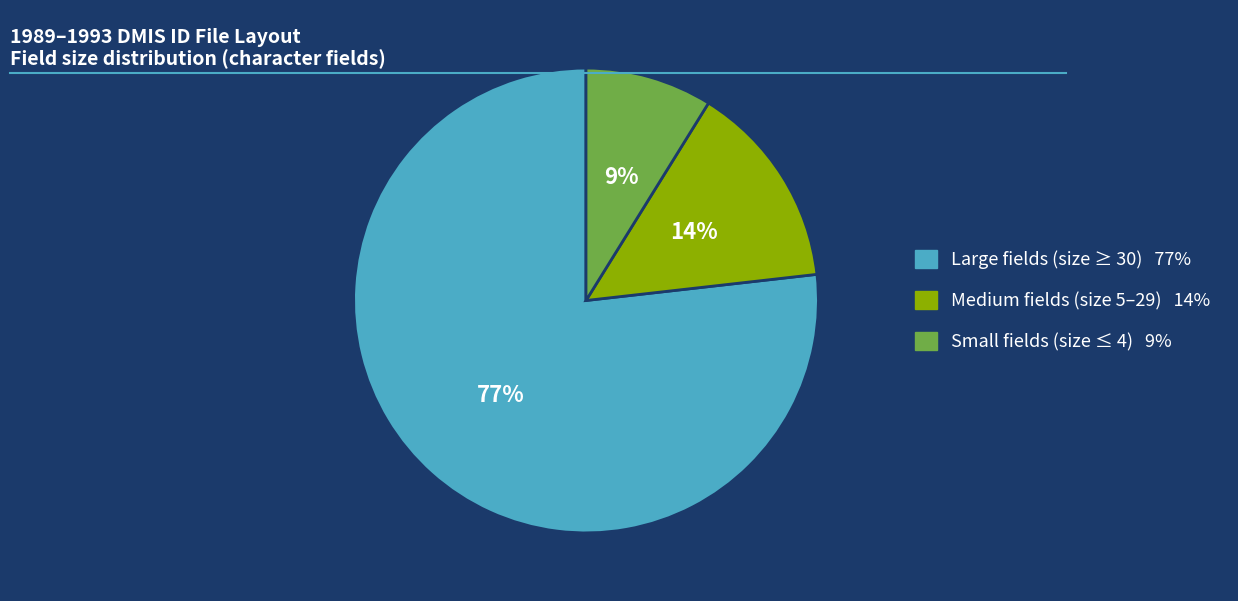

Count the number of slices in the pie.

3